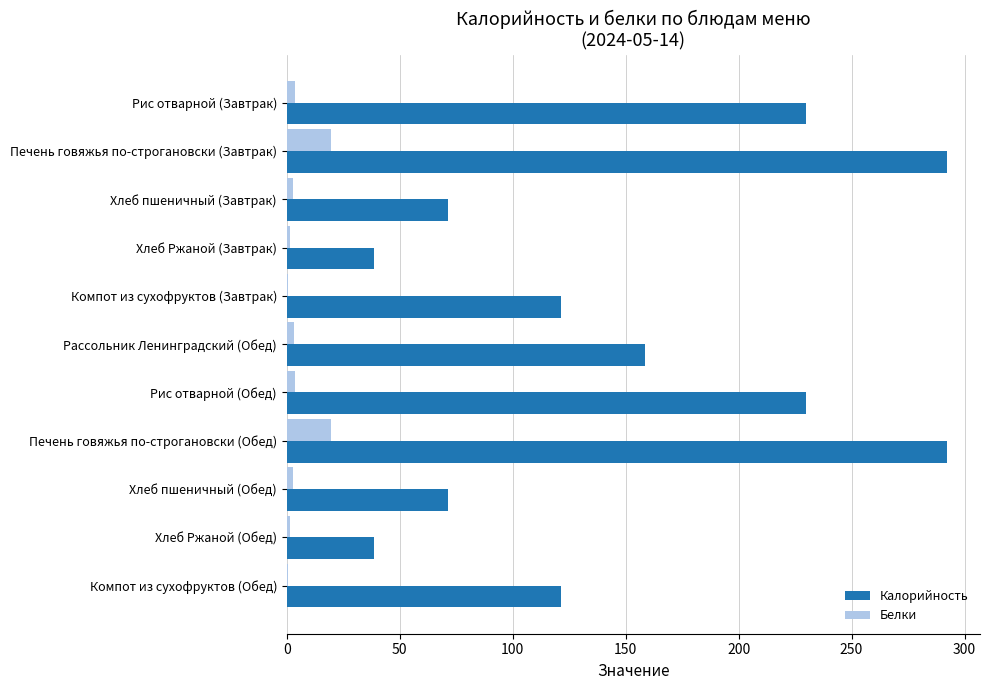

At which label is Калорийность closest to 165?

Рассольник Ленинградский (Обед)